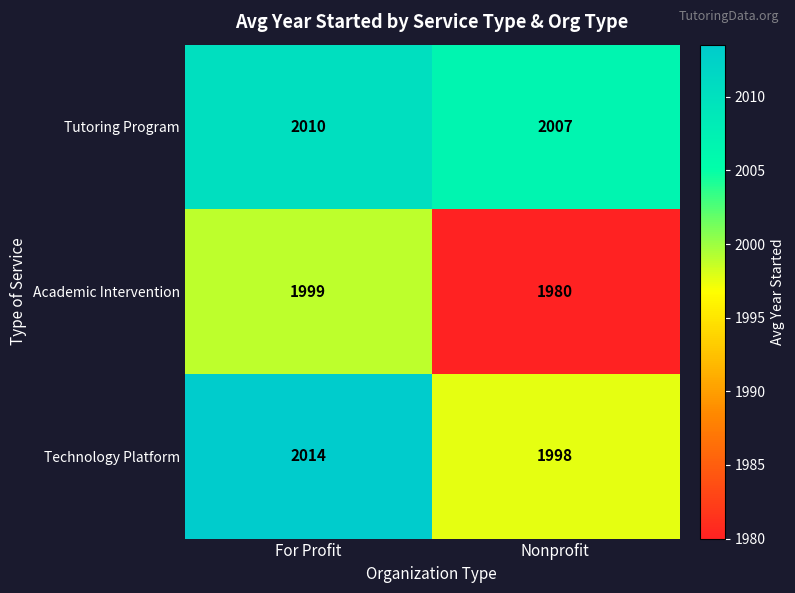

Reading right to left, list all the values displayed in this chart.

Tutoring Program: Nonprofit=2007	For Profit=2010
Academic Intervention: Nonprofit=1980	For Profit=1999
Technology Platform: Nonprofit=1998	For Profit=2014